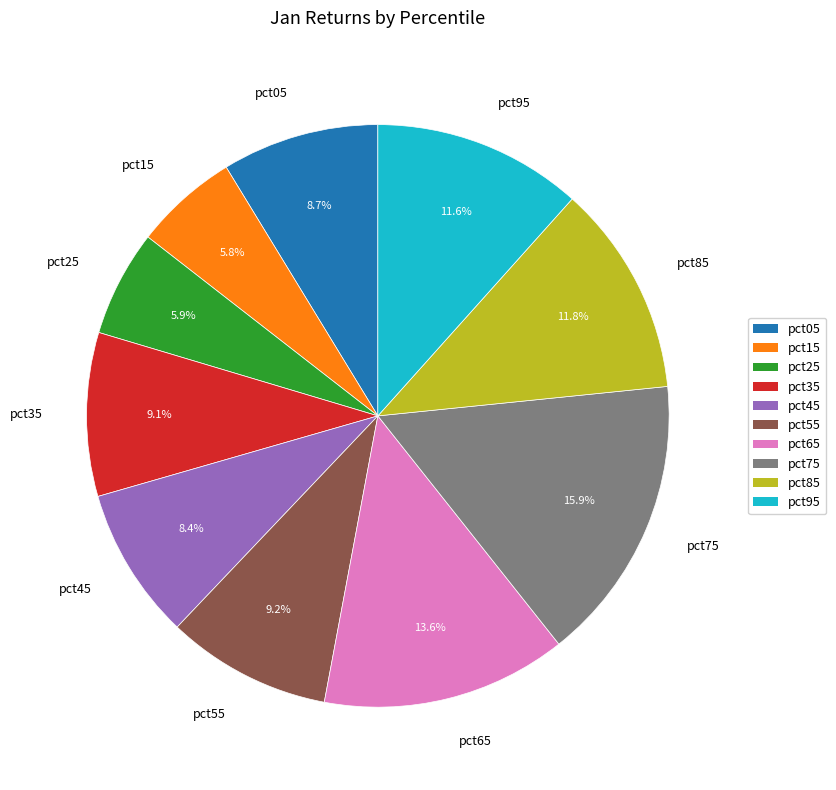

To the nearest percent, what is the difference between the largest and smallest slice percentages?

10%